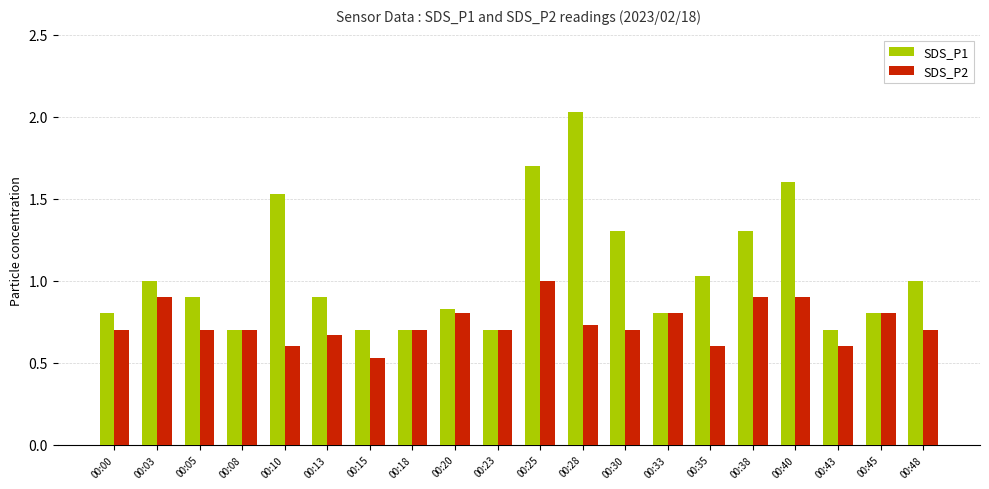

What is the difference between the maximum and minimum values in the SDS_P1 series?

1.3